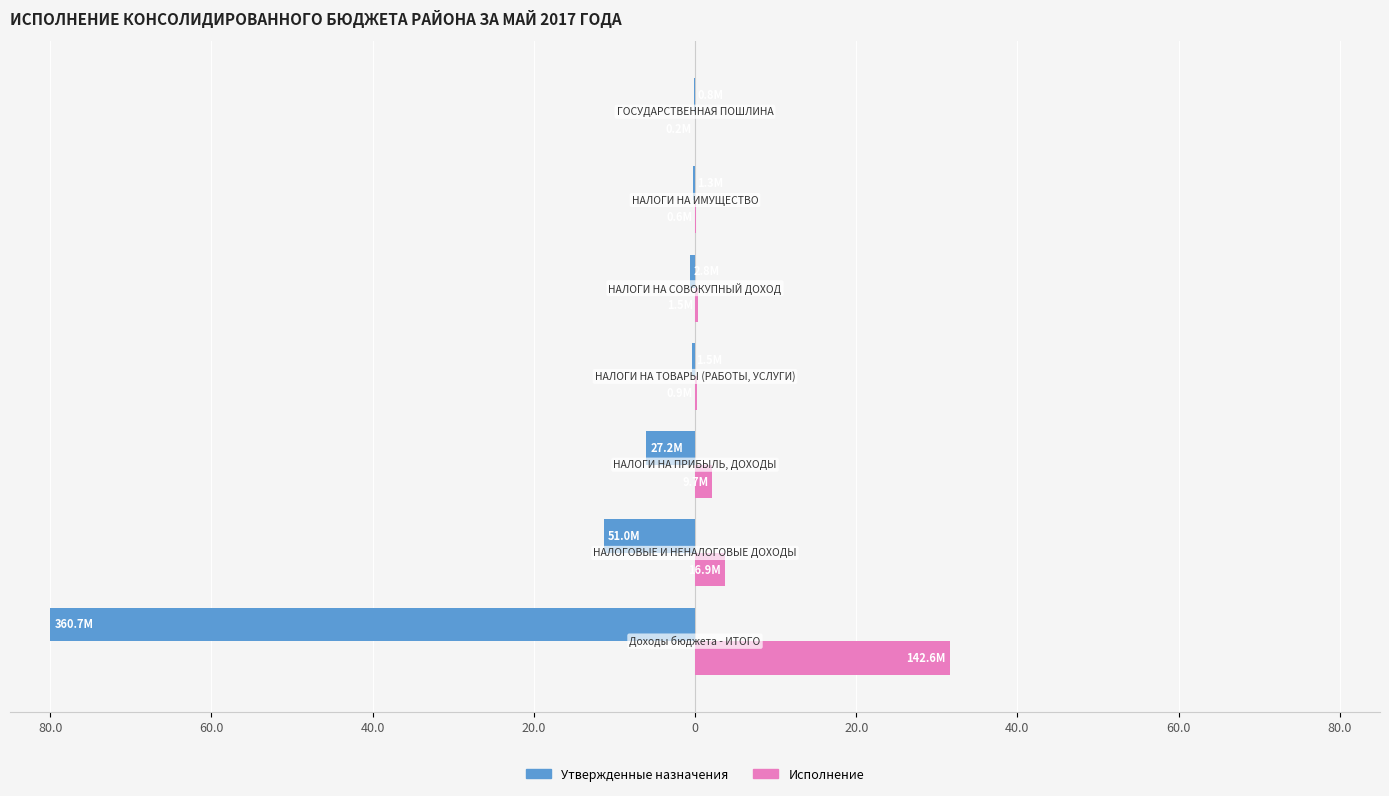

What are all the series names shown in the legend?

Утвержденные назначения, Исполнение